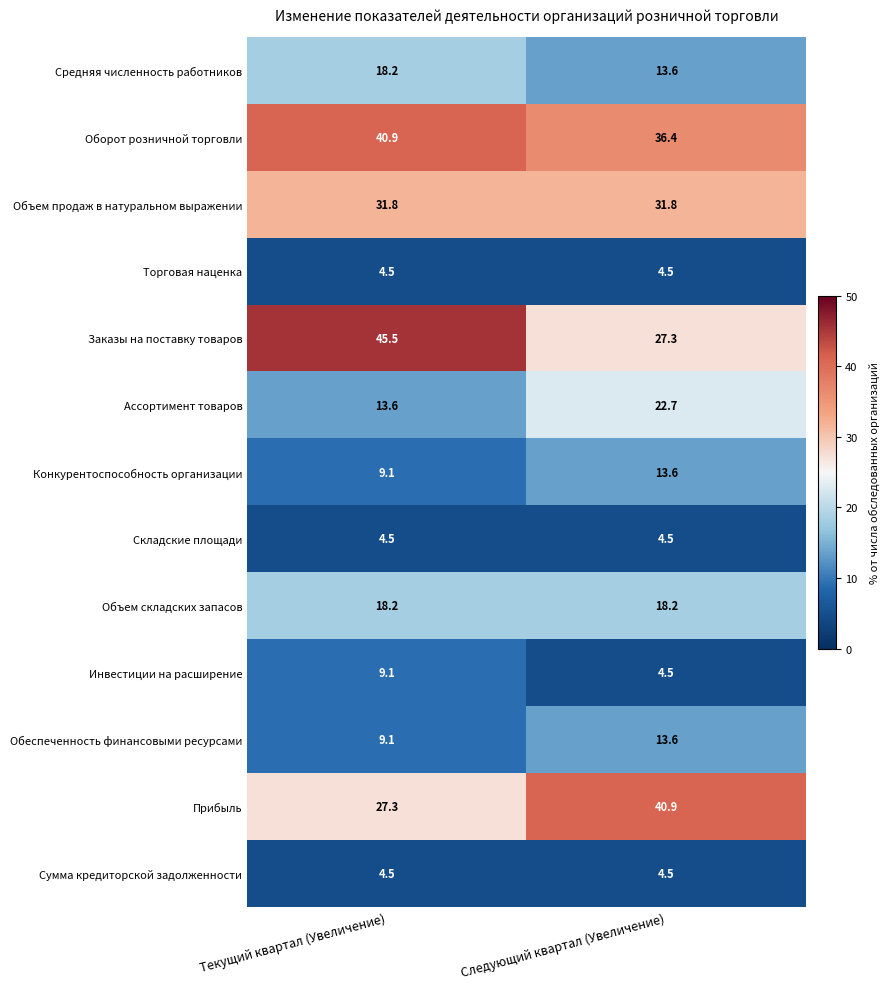

The value of Инвестиции на расширение at Текущий квартал (Увеличение) is 9.1. True or false?

True